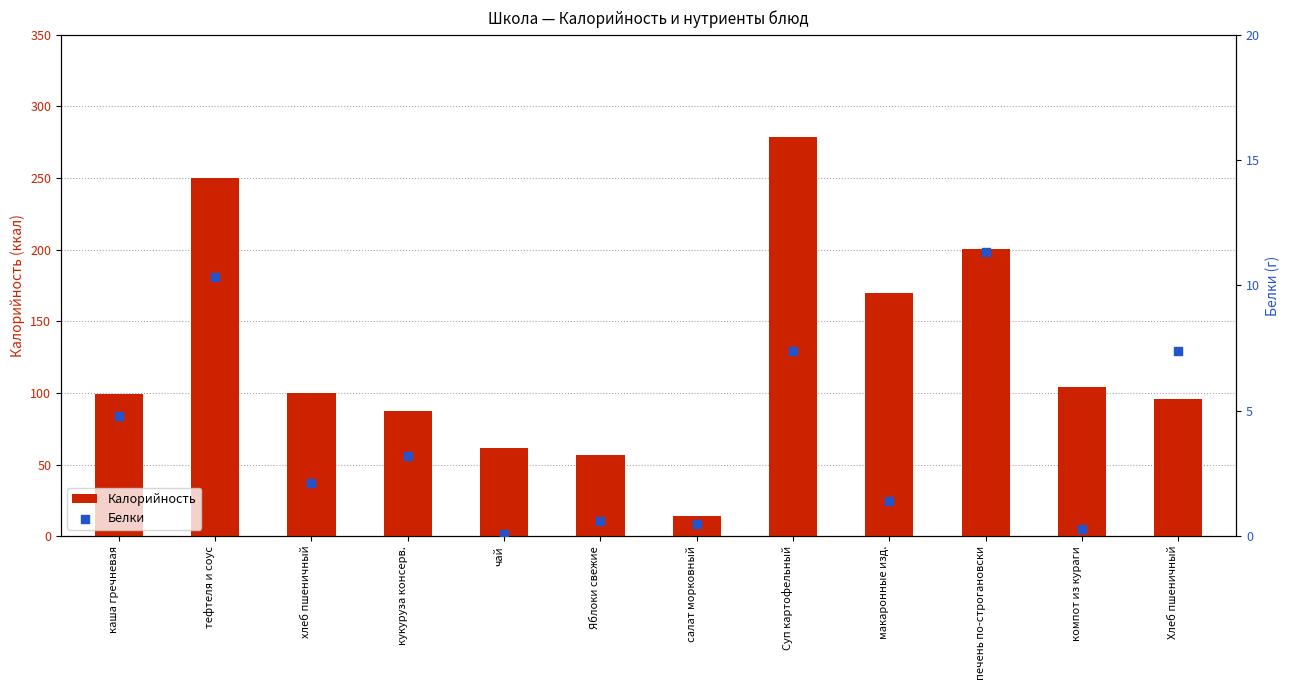

Which series reaches the minimum Y coordinate?

Белки